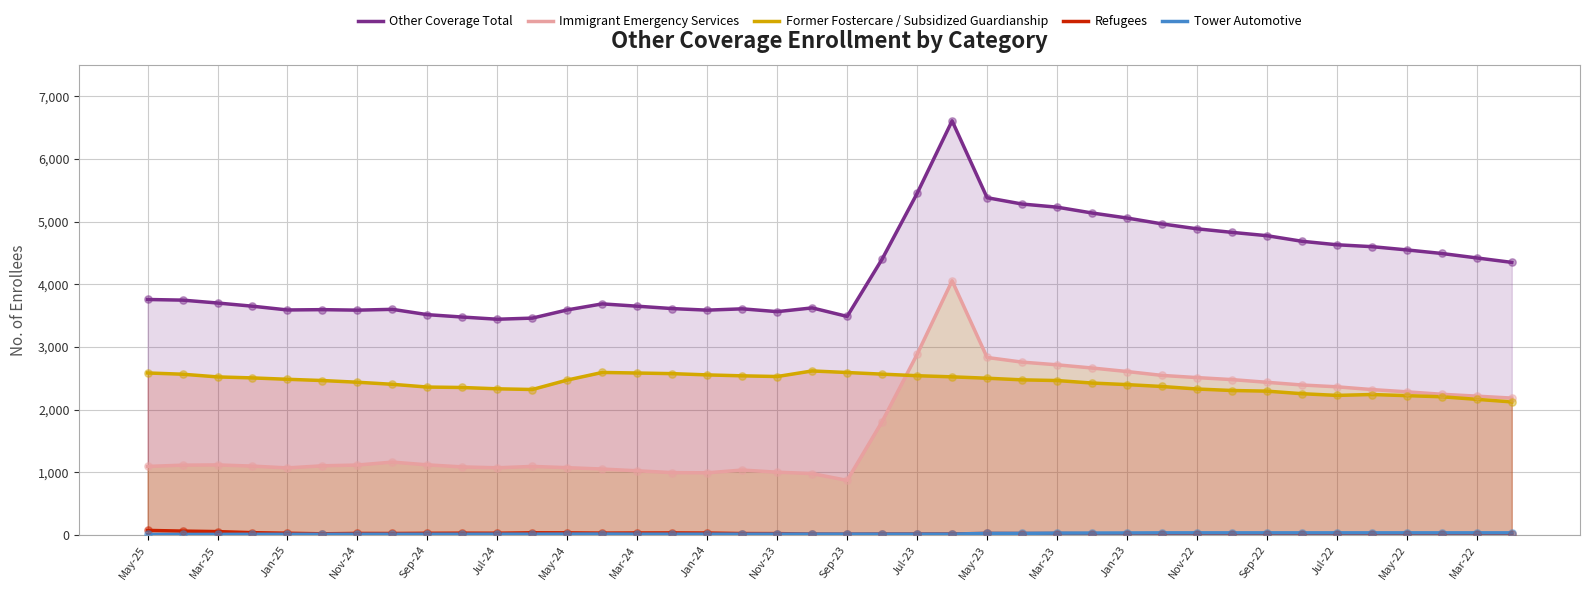

What is the total value across all series at 23?

13211